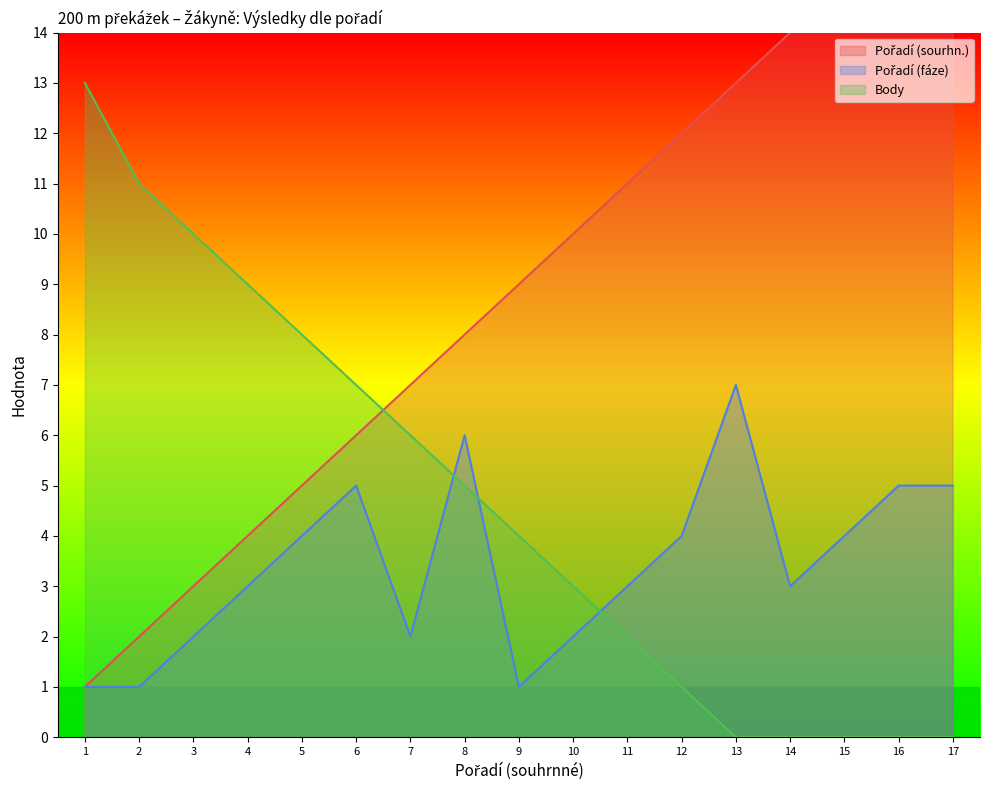

What value does the Body series have at 4, to the nearest 10?

10